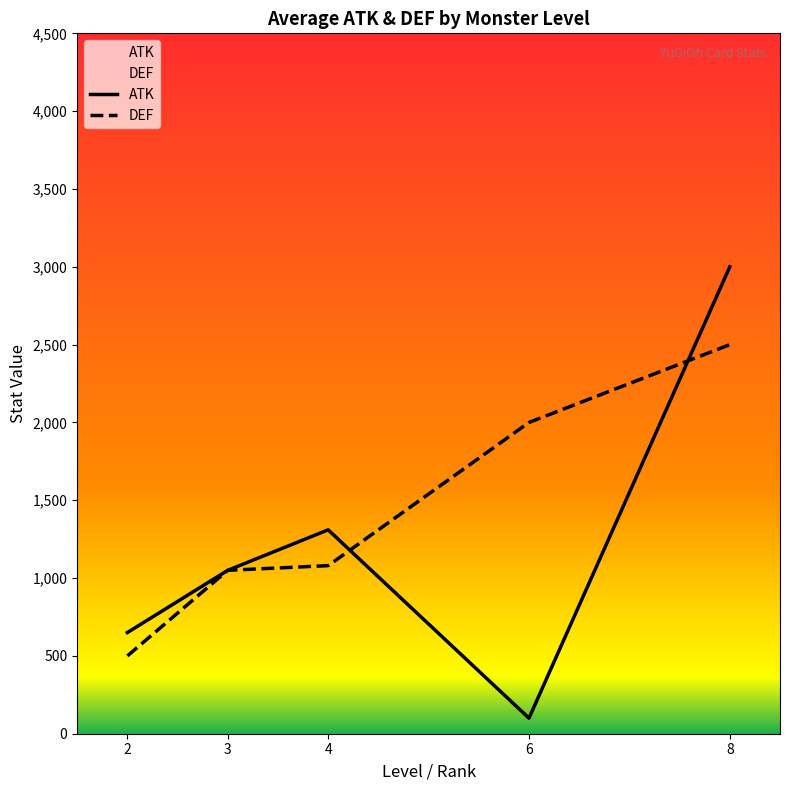

At which category is the sum across all series the highest?

8